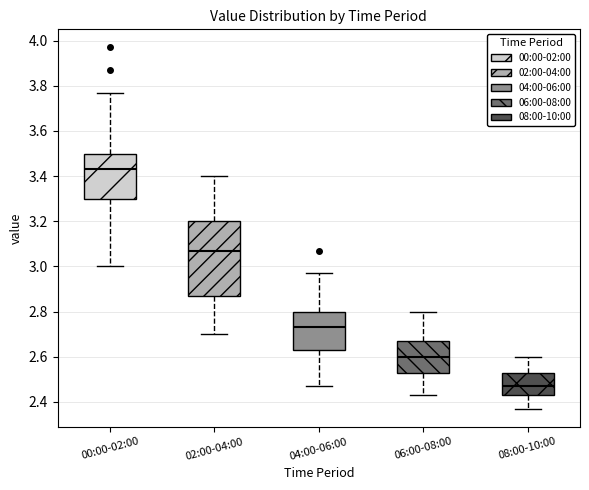

Reading left to right, transcribe this box plot: for each box, give where its median line is, the range the box spans, and where its two whiskers end, as read against the y-axis. The values are not printed on the chart, so give them approximately, as read against the axis.

00:00-02:00: median 3.44, box 3.30 to 3.50, whiskers 3.00 to 3.78
02:00-04:00: median 3.08, box 2.88 to 3.20, whiskers 2.70 to 3.40
04:00-06:00: median 2.74, box 2.64 to 2.80, whiskers 2.48 to 2.98
06:00-08:00: median 2.60, box 2.54 to 2.68, whiskers 2.44 to 2.80
08:00-10:00: median 2.48, box 2.44 to 2.54, whiskers 2.38 to 2.60